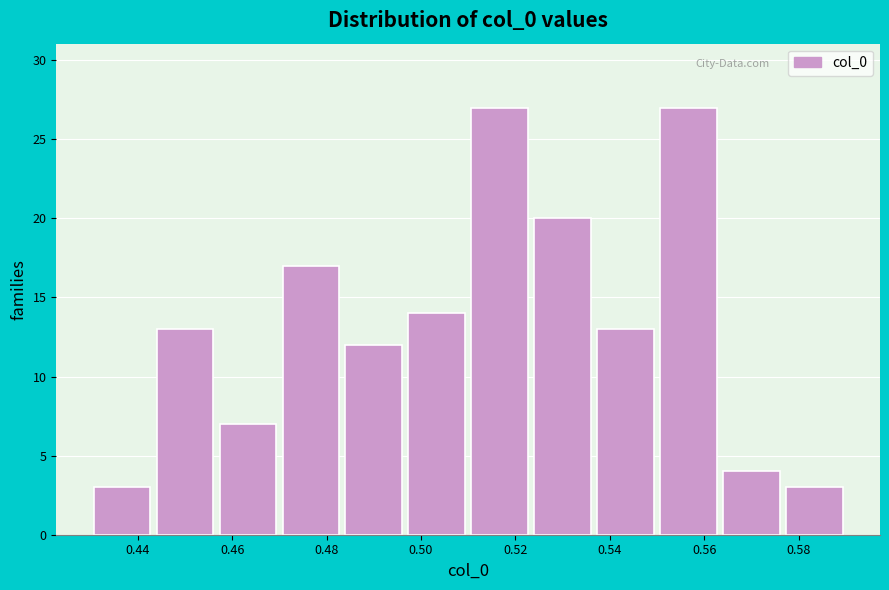

What is the height of the bar covering 0.484 to 0.496 on the x-axis? Neither the bar edges nor the heights are printed on the chart, so give them approximately, as read against the axes.

12